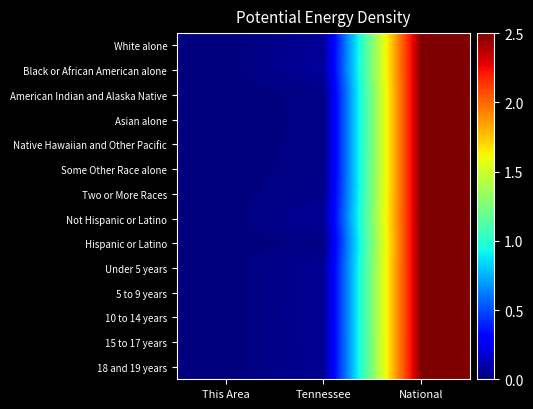

Reading left to right, transcribe all the data shown in this chart.

White alone: This Area=0.0	Tennessee=0.1	National=2.5
Black or African American alone: This Area=0.0	Tennessee=0.1	National=2.5
American Indian and Alaska Native: This Area=0.0	Tennessee=0.0	National=2.5
Asian alone: This Area=0.0	Tennessee=0.0	National=2.5
Native Hawaiian and Other Pacific: This Area=0.0	Tennessee=0.0	National=2.5
Some Other Race alone: This Area=0.0	Tennessee=0.0	National=2.5
Two or More Races: This Area=0.0	Tennessee=0.0	National=2.5
Not Hispanic or Latino: This Area=0.0	Tennessee=0.1	National=2.5
Hispanic or Latino: This Area=0.0	Tennessee=0.0	National=2.5
Under 5 years: This Area=0.0	Tennessee=0.1	National=2.5
5 to 9 years: This Area=0.0	Tennessee=0.1	National=2.5
10 to 14 years: This Area=0.0	Tennessee=0.1	National=2.5
15 to 17 years: This Area=0.0	Tennessee=0.0	National=2.5
18 and 19 years: This Area=0.0	Tennessee=0.0	National=2.5